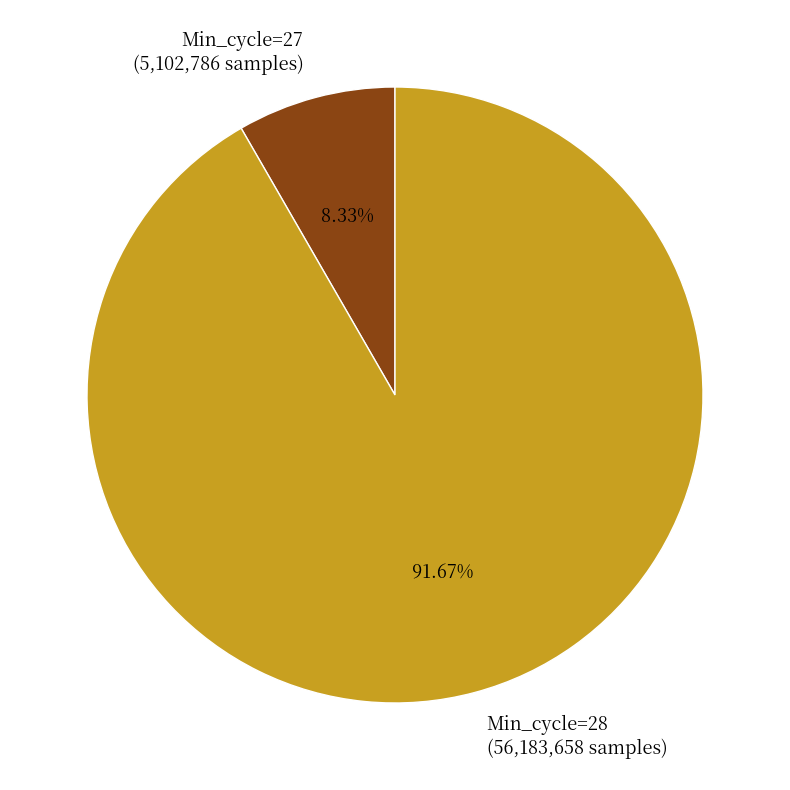

Combined, do Min_cycle=27 (5,102,786 samples) and Min_cycle=28 (56,183,658 samples) account for over 50%?

Yes